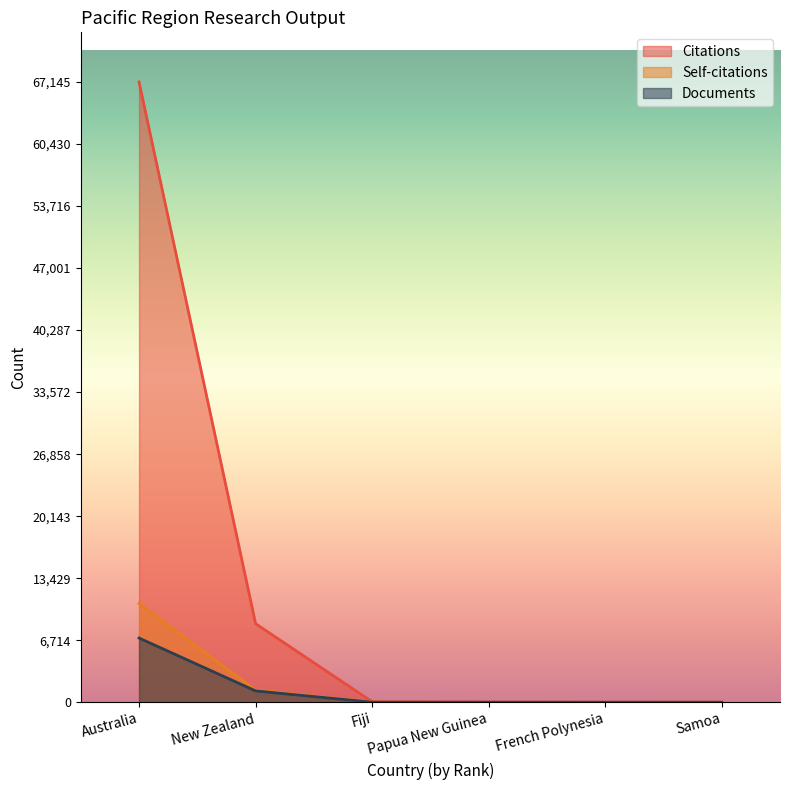

What is the label of the 6th point from the right?

Australia